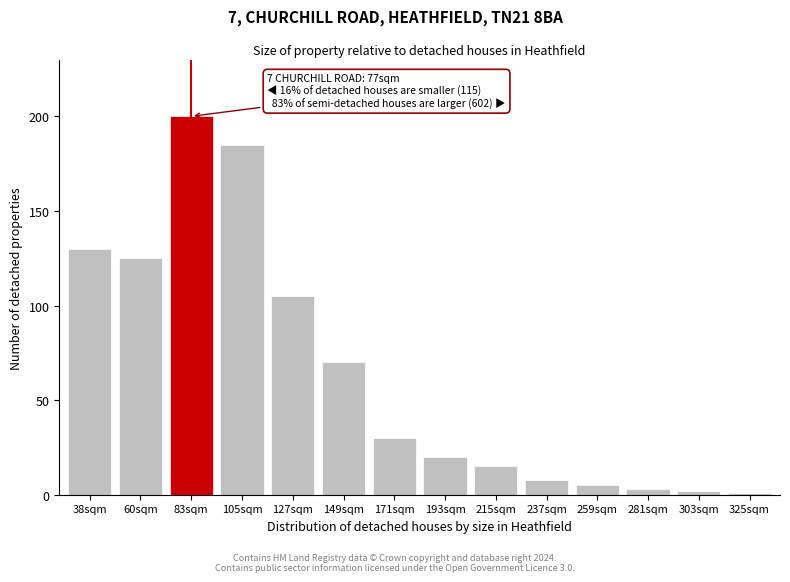

Reading right to left, extract all data points from this chart.

1	2	3	5	8	15	20	30	70	105	185	200	125	130